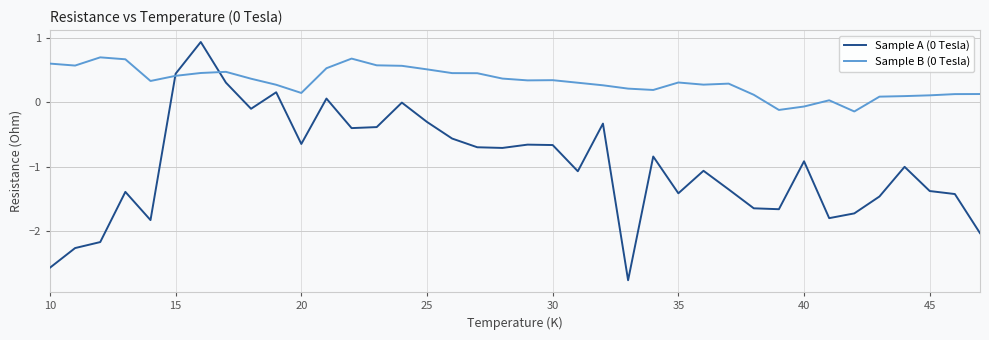

What is the difference between the second highest and minimum values in the Sample B (0 Tesla) series?

0.8